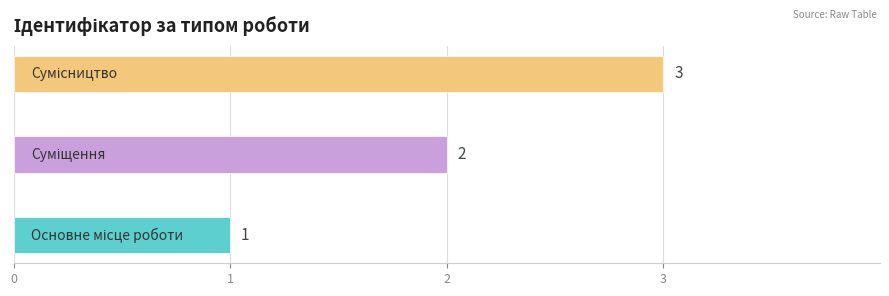

How many values are between 1 and 3?

3